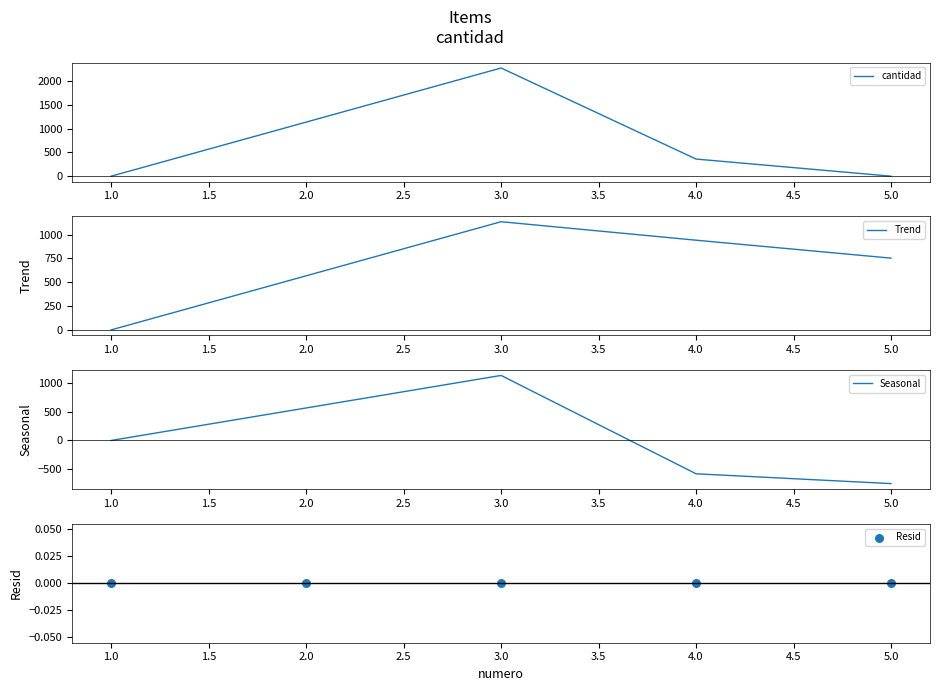

What are all the series names shown in the legend?

cantidad, Trend, Seasonal, Resid